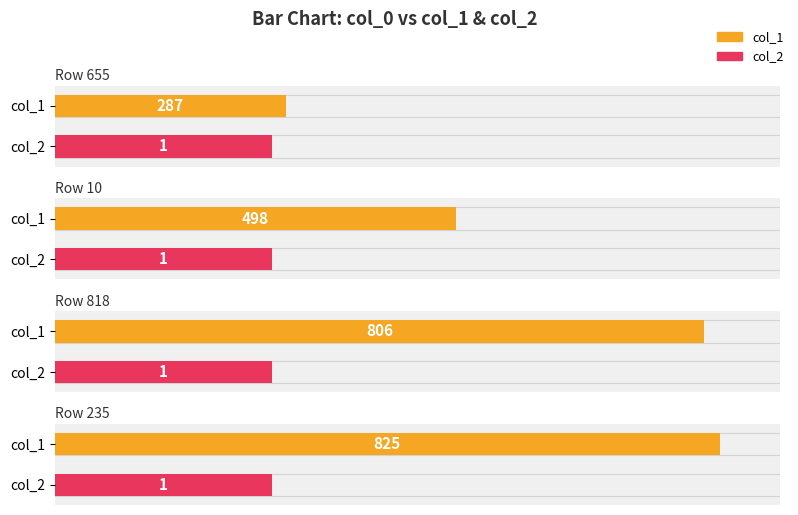

What position from the left is 655?

1